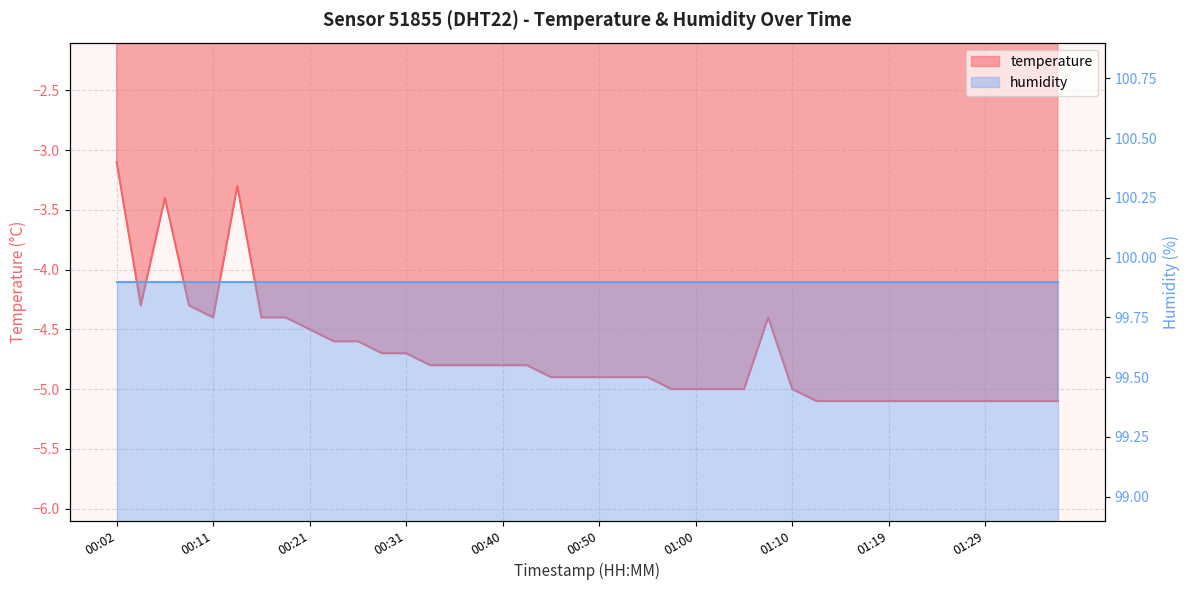

How many points are lower than both their immediate neighbors (excluding endpoints)?

2